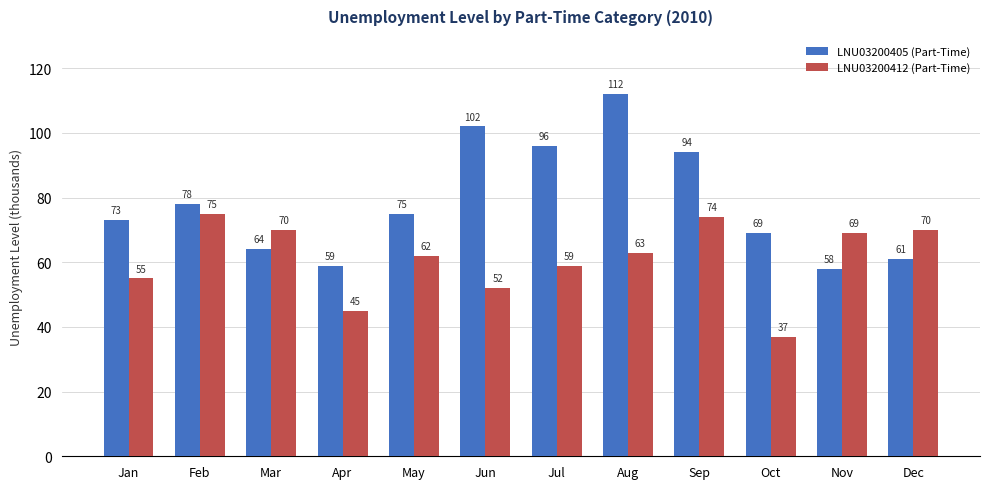

Reading right to left, extract all data points from this chart.

LNU03200405 (Part-Time): 61	58	69	94	112	96	102	75	59	64	78	73
LNU03200412 (Part-Time): 70	69	37	74	63	59	52	62	45	70	75	55